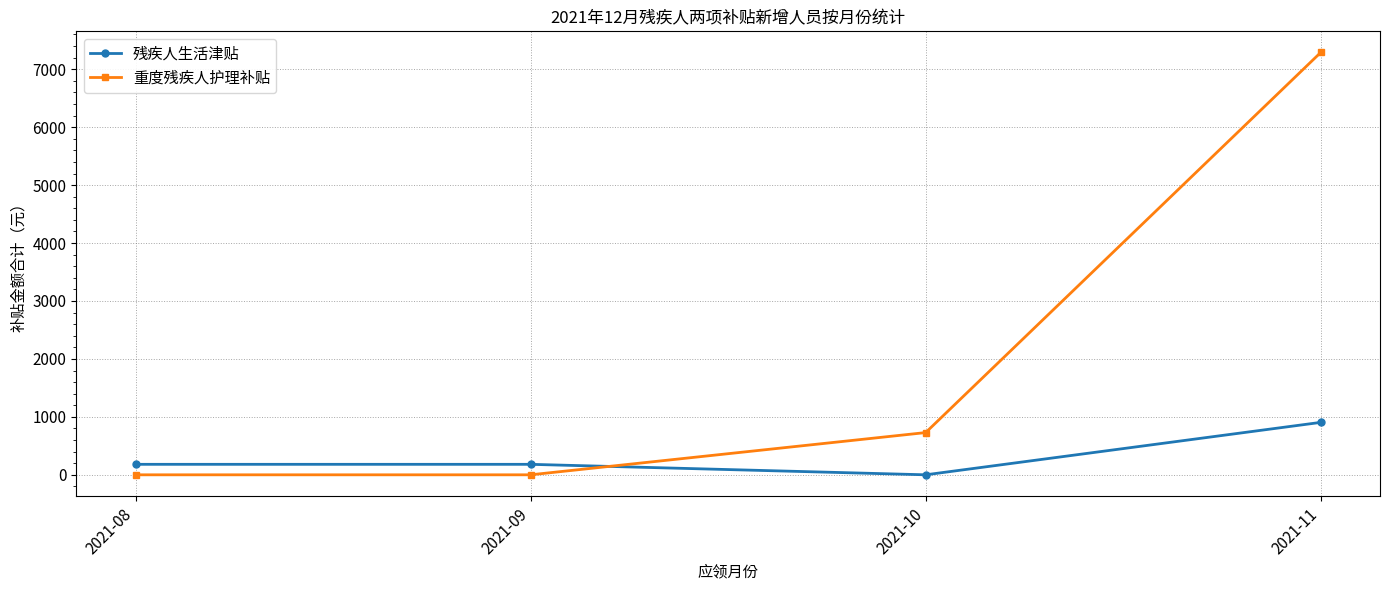

Where do 残疾人生活津贴 and 重度残疾人护理补贴 first cross each other?

2021-09 and 2021-10